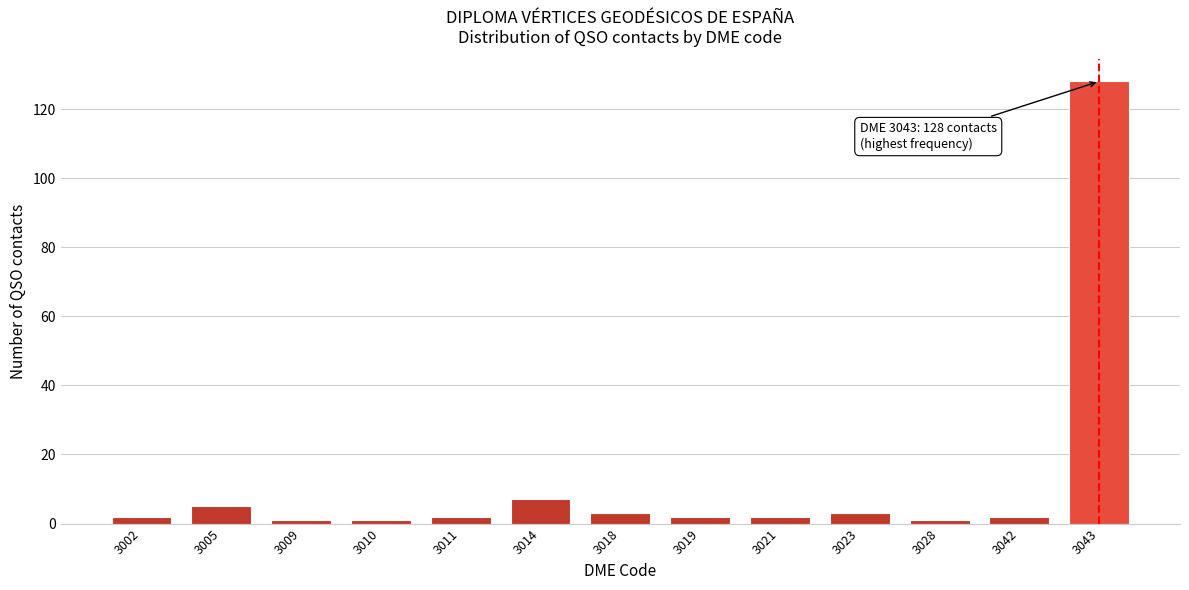

Reading left to right, transcribe all the data shown in this chart.

2	5	1	1	2	7	3	2	2	3	1	2	128